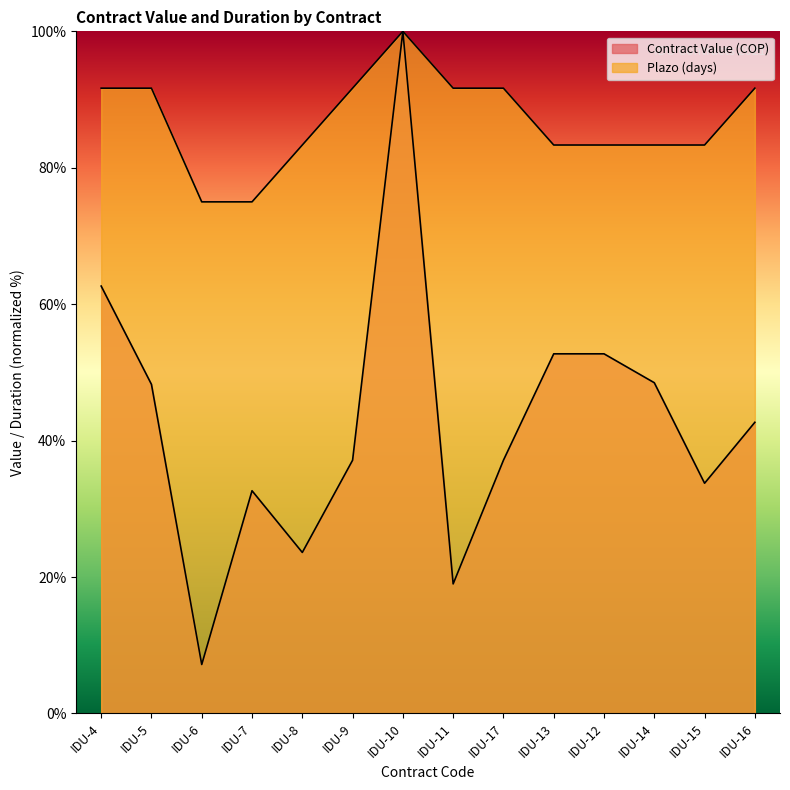

True or false: Contract Value (COP) and Plazo (days) intersect in this chart.

False